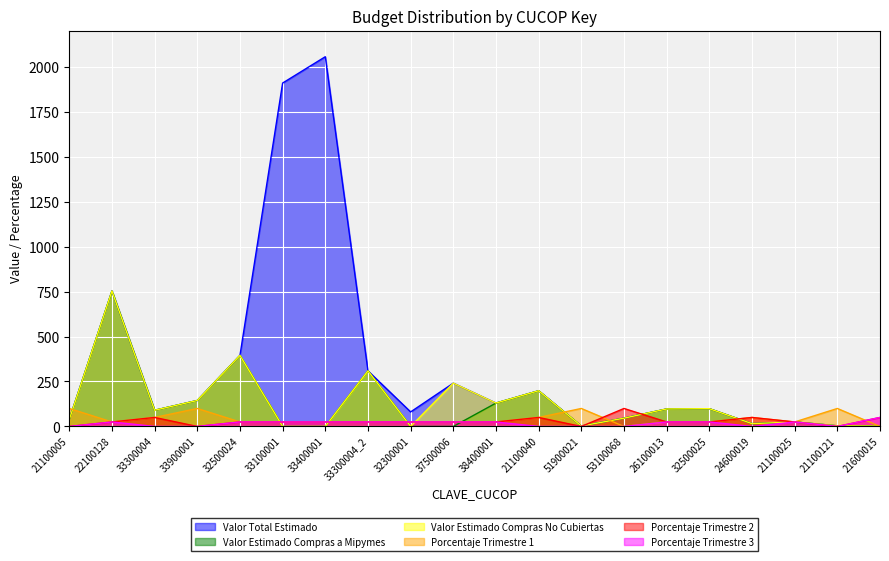

At which label does Valor Estimado Compras a Mipymes reach its peak?

22100128